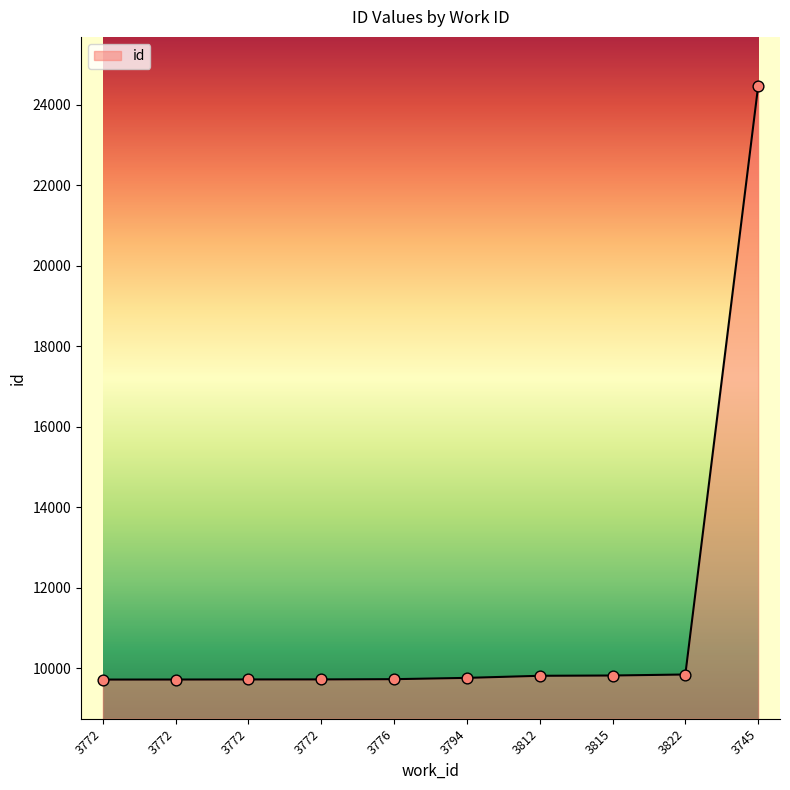

Between 3812 and 3776, which is larger?

3812